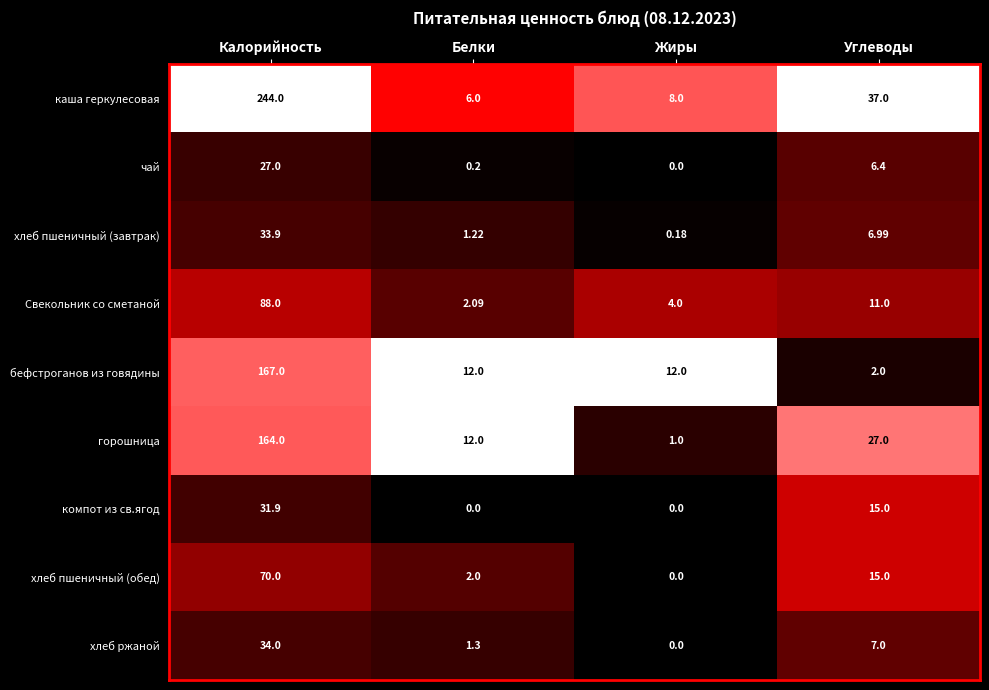

Rank the categories by чай value from highest to lowest.

Калорийность, Углеводы, Белки, Жиры